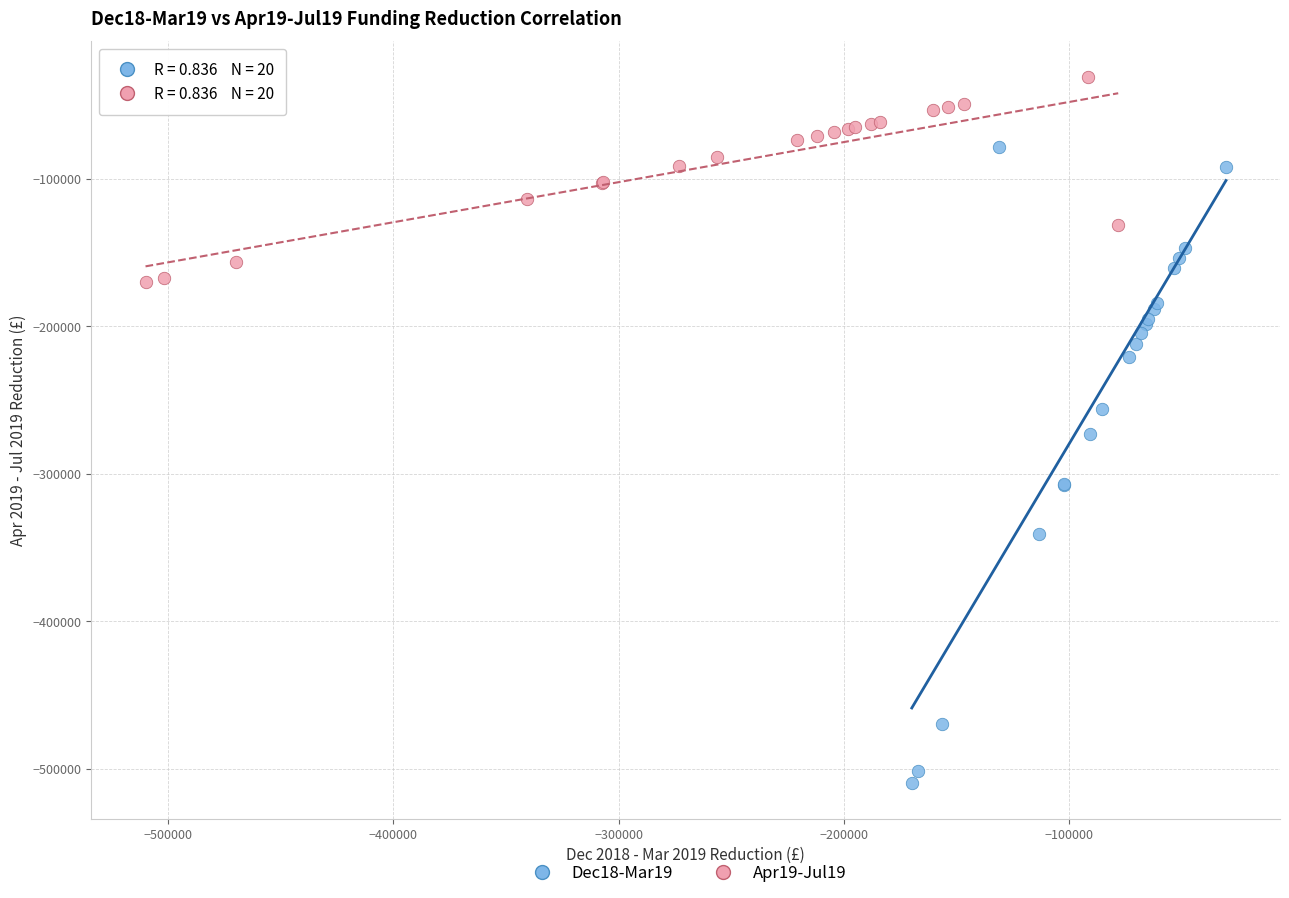

Which series contains the lowest Y value?

Dec18-Mar19